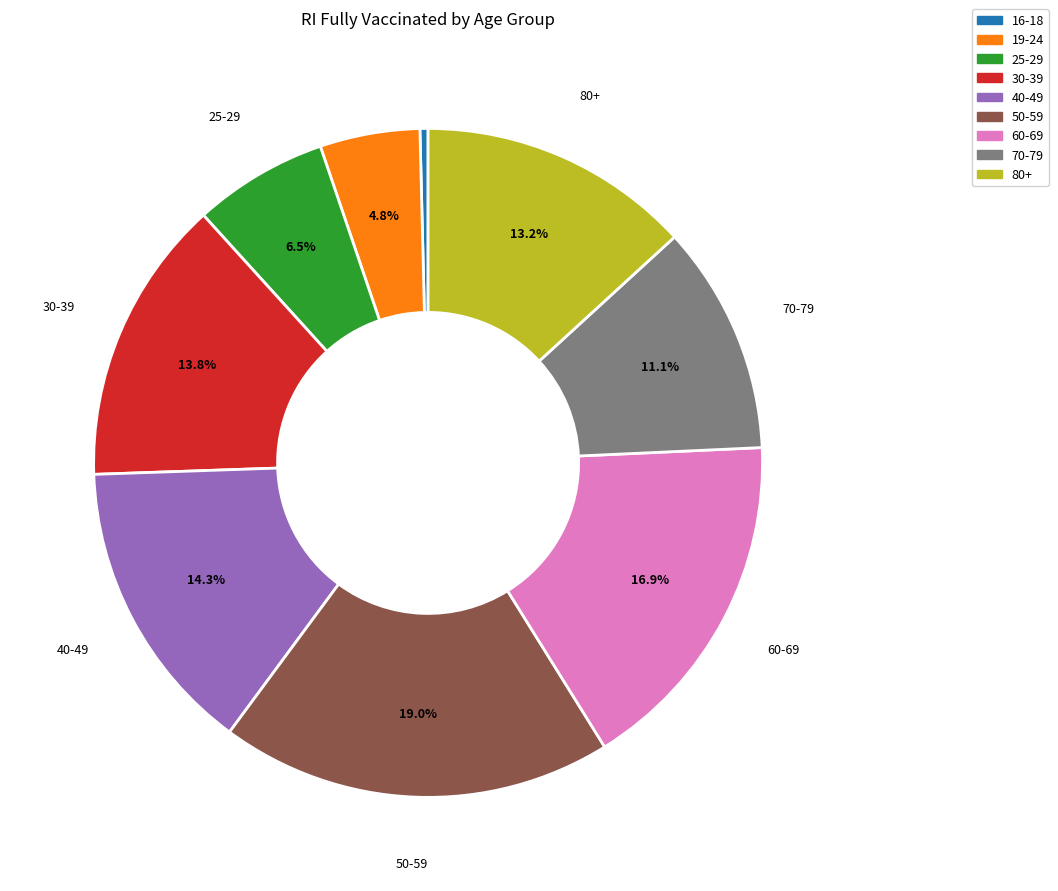

To the nearest percent, what is the average slice percentage?

11%